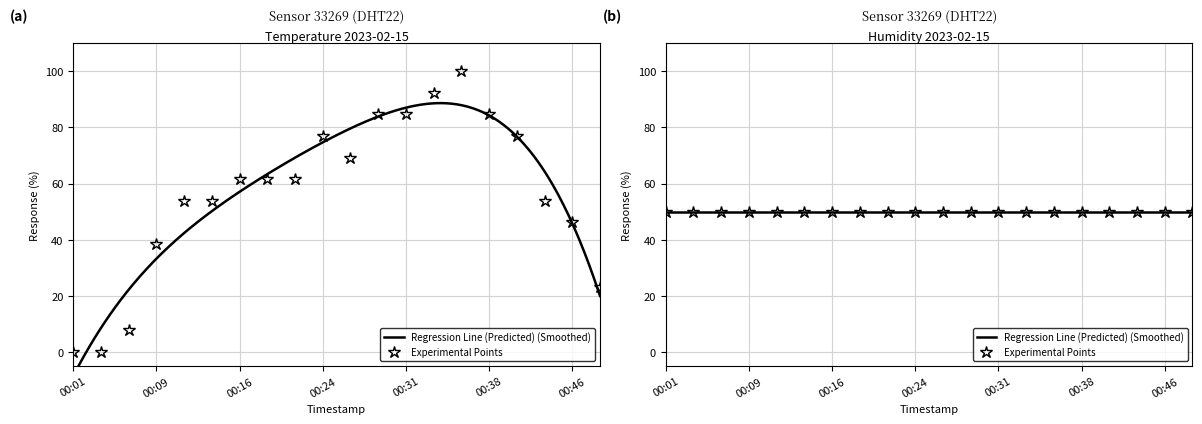

How many categories are shown in the chart?

20